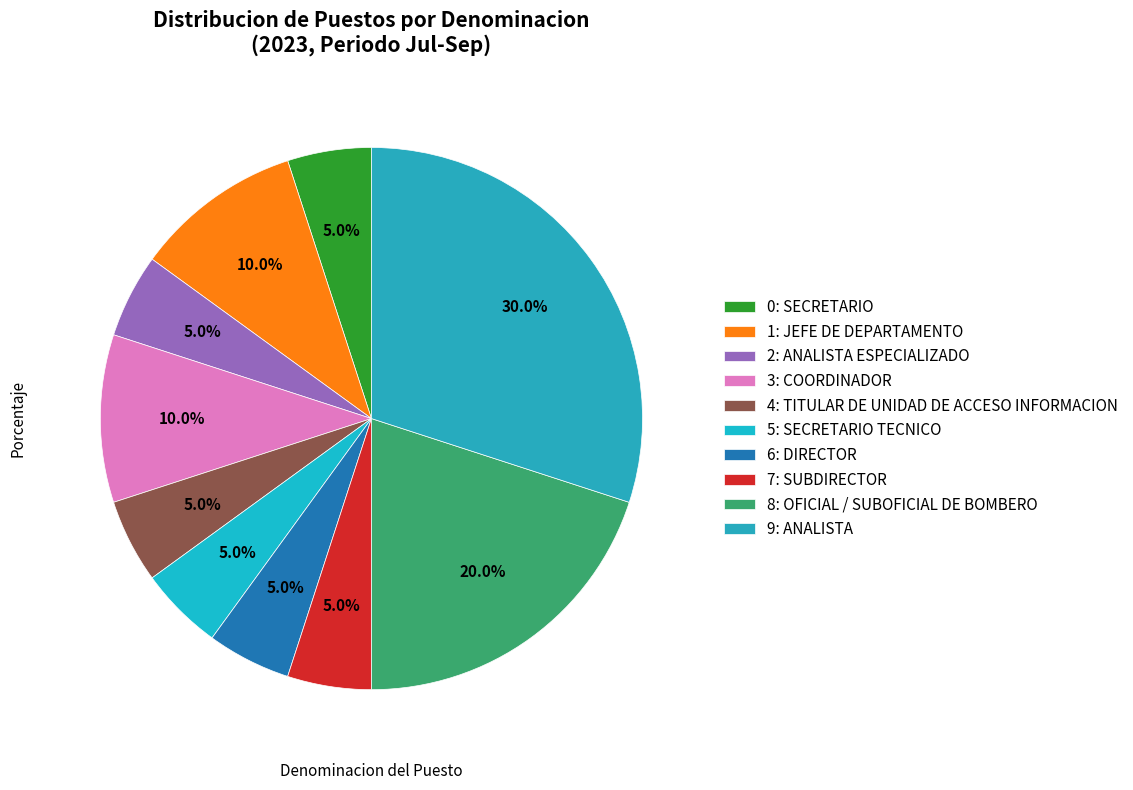

How many slices are in this pie chart?

10